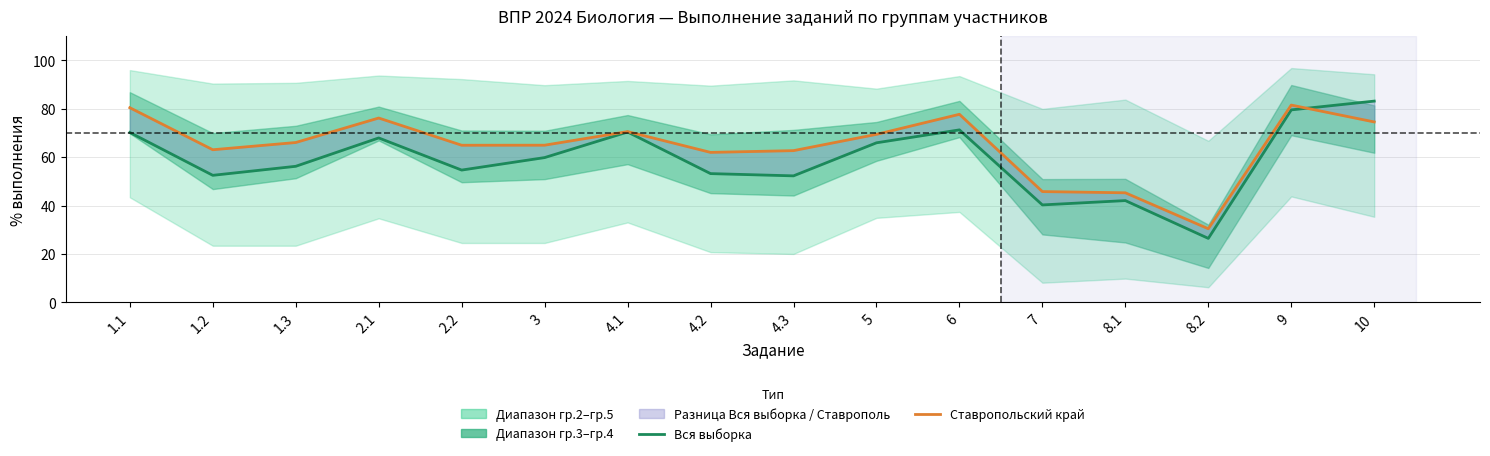

What is the value of the Вся выборка point at the 6th from the left?

59.8